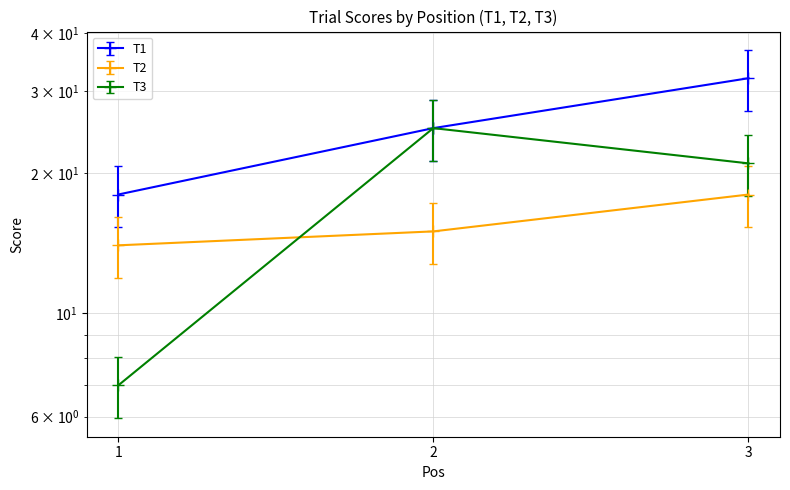

At which label is T1 closest to 28?

2